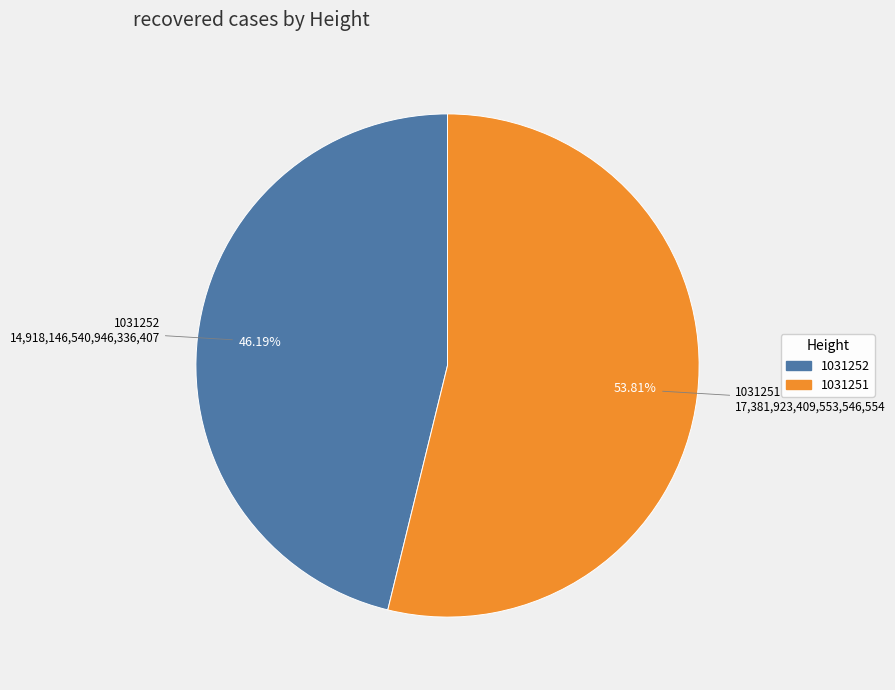

What is the ratio of the value at 1031251 to the value at 1031252?

1.2